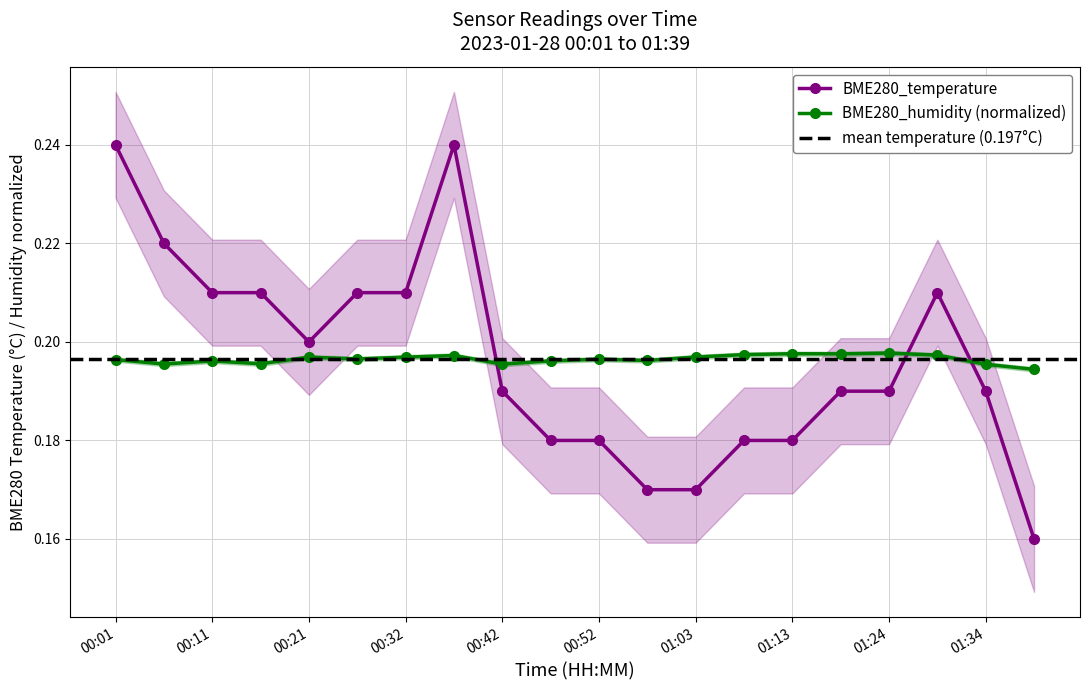

Where is the first local maximum for BME280_temperature?

00:37